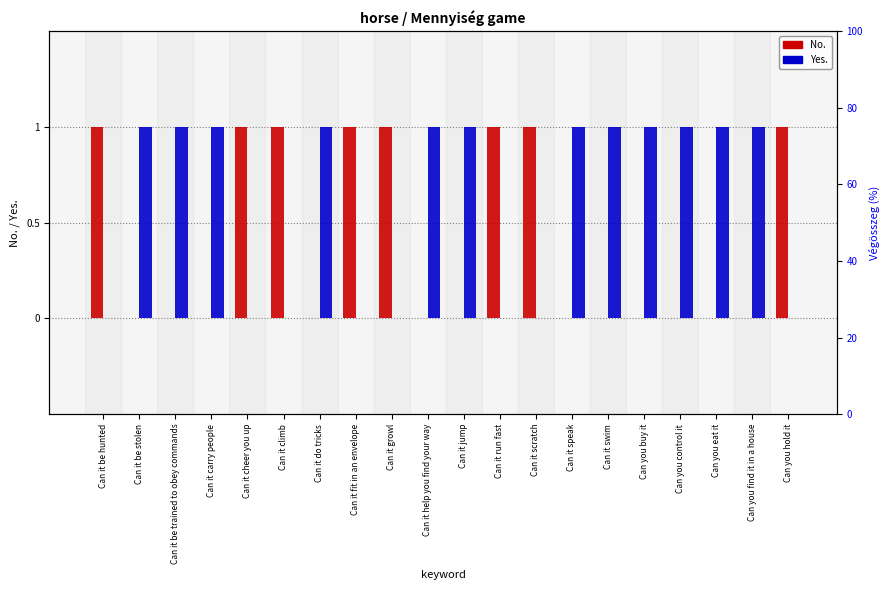

At which category does the chart reach its peak across all series?

Can it be hunted